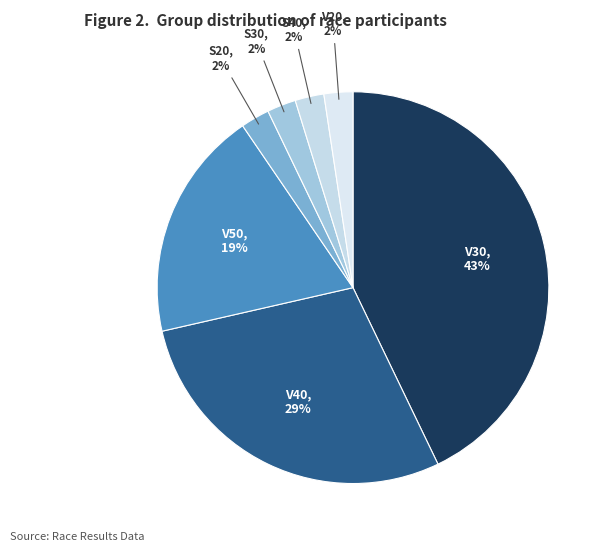

Does any single category account for the majority?

No